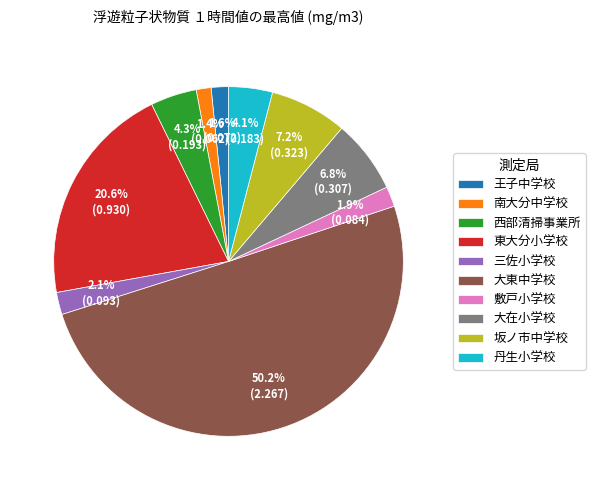

How many segments does this pie chart have?

10